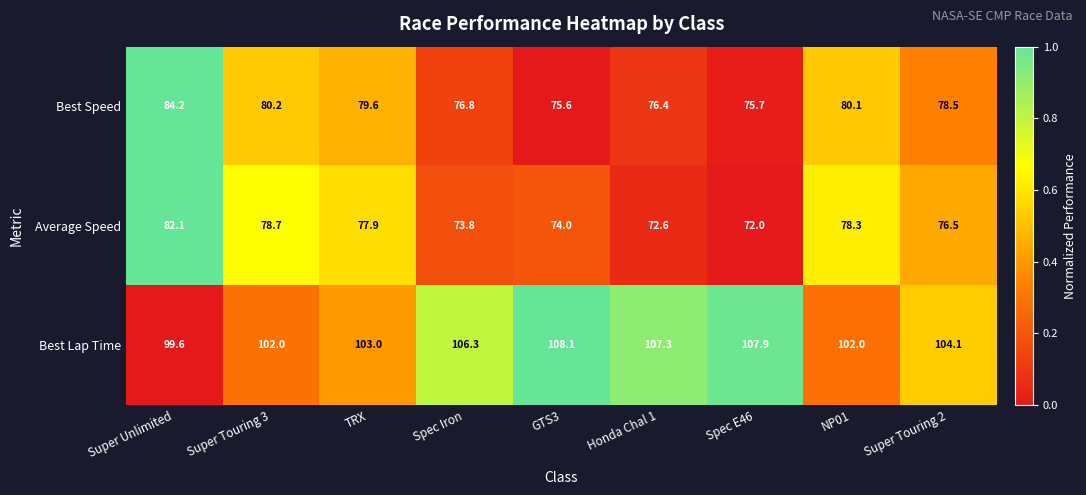

At how many categories does at least one series exceed 87?

9